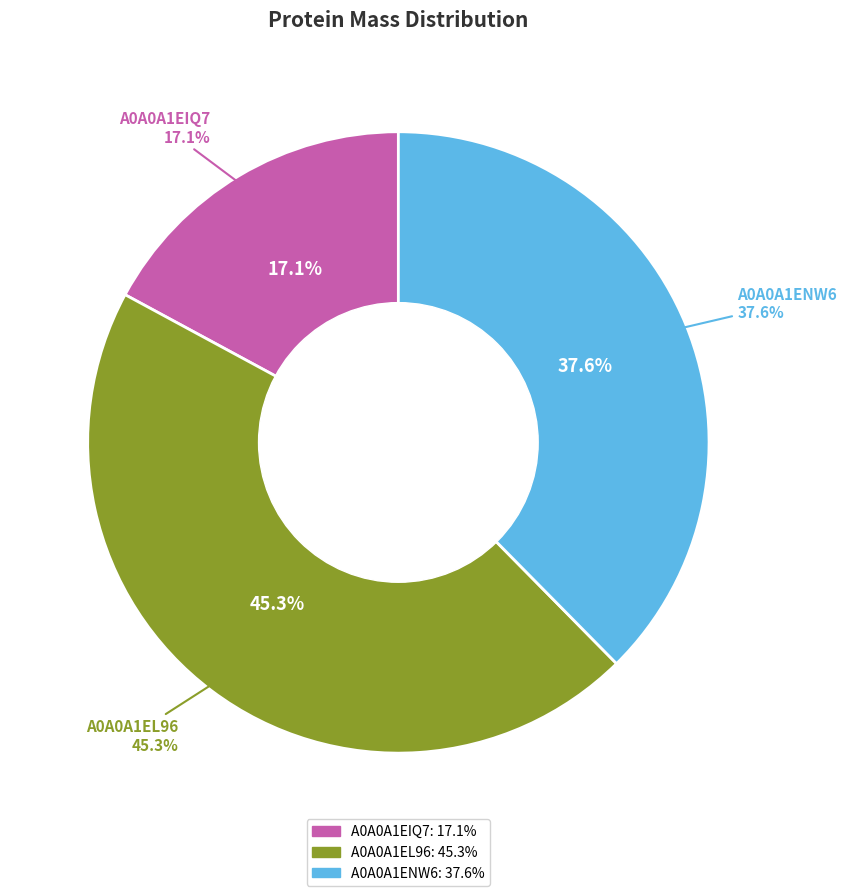

Does A0A0A1EIQ7 account for over 50% of the chart?

No